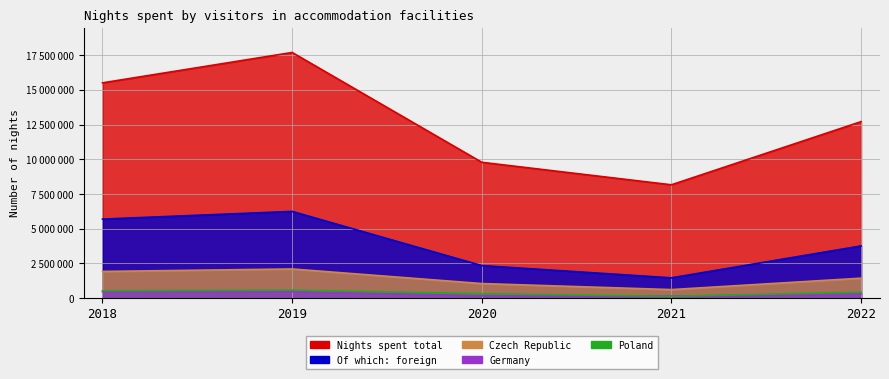

The value of Germany at 2019 is 470321. True or false?

True